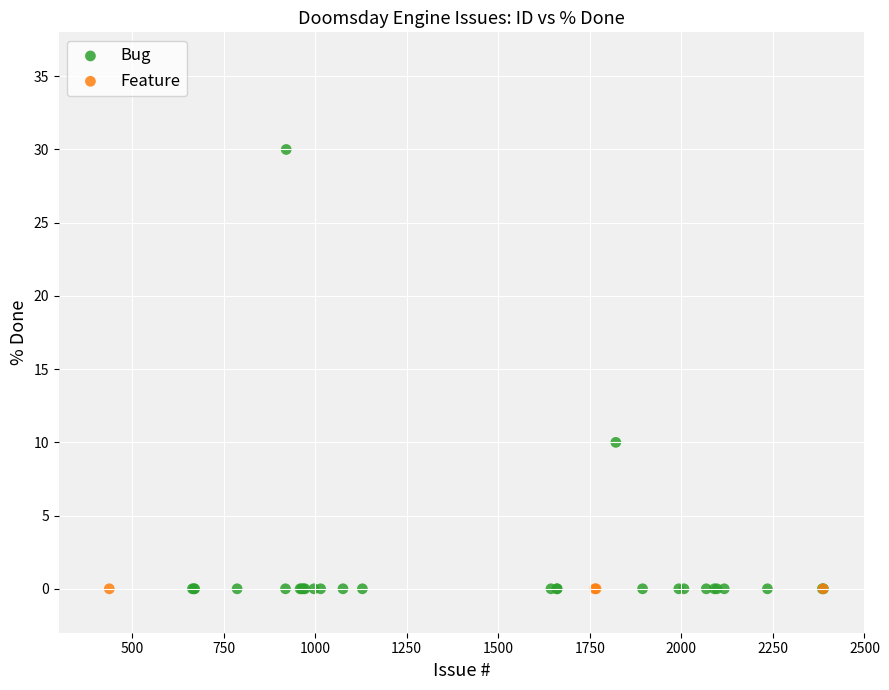

Which series reaches the maximum Y coordinate?

Bug